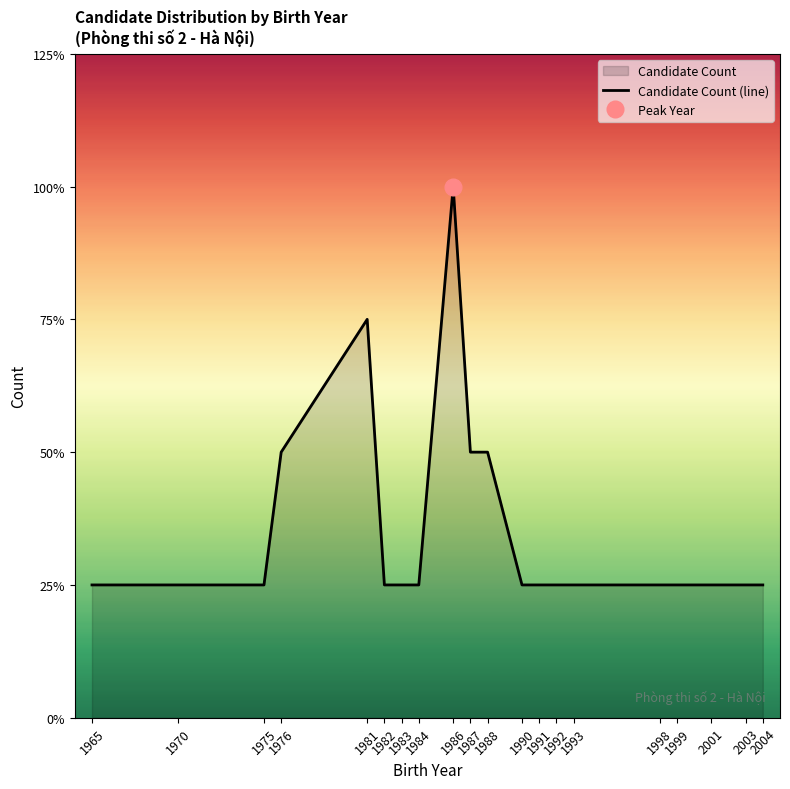

What is the sum of the values at 1990 and 1965?

2